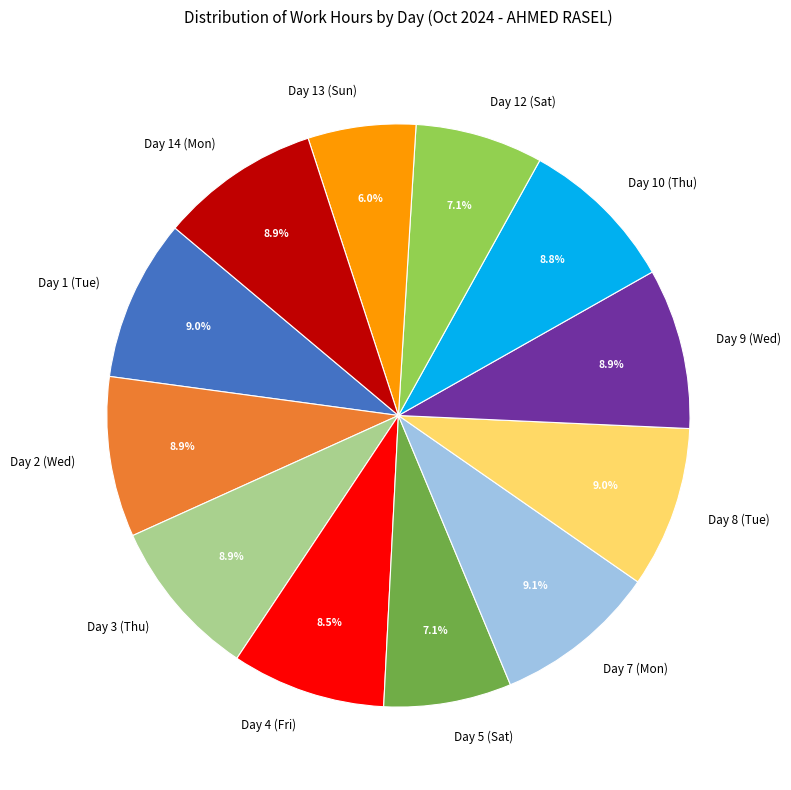

To the nearest percent, what is the difference between the largest and smallest slice percentages?

3%